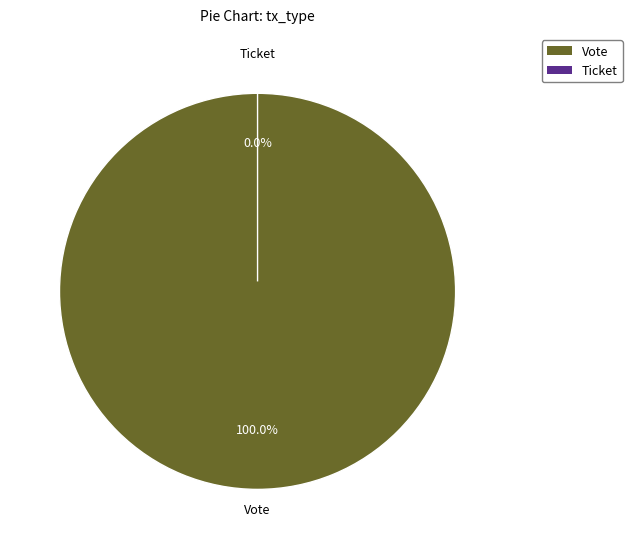

How many slices are in this pie chart?

2